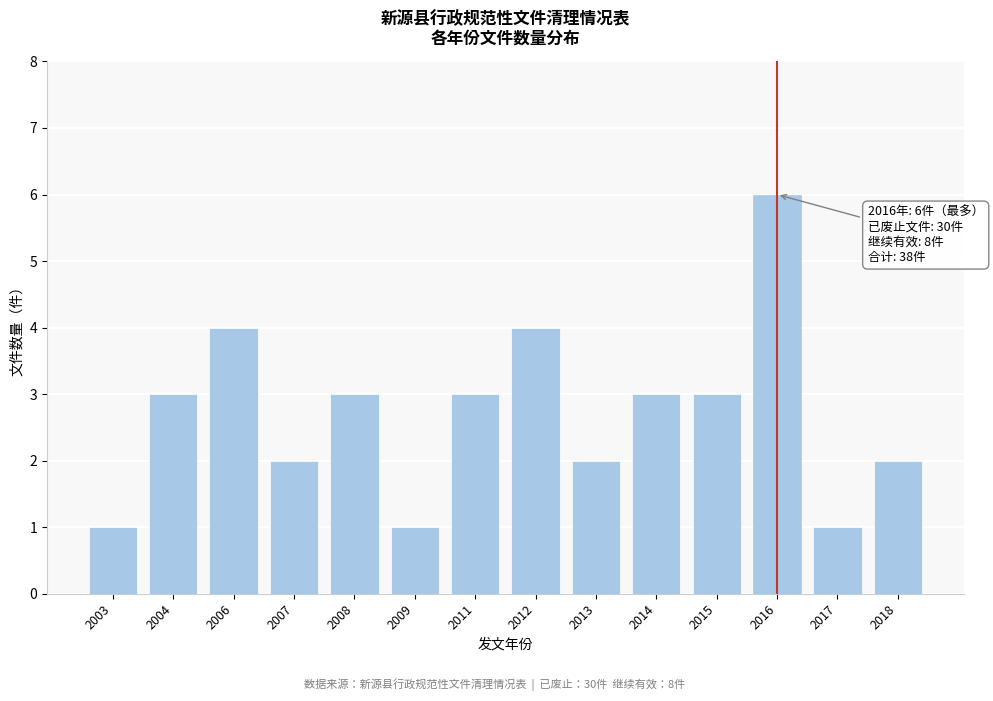

Reading left to right, transcribe all the data shown in this chart.

1	3	4	2	3	1	3	4	2	3	3	6	1	2